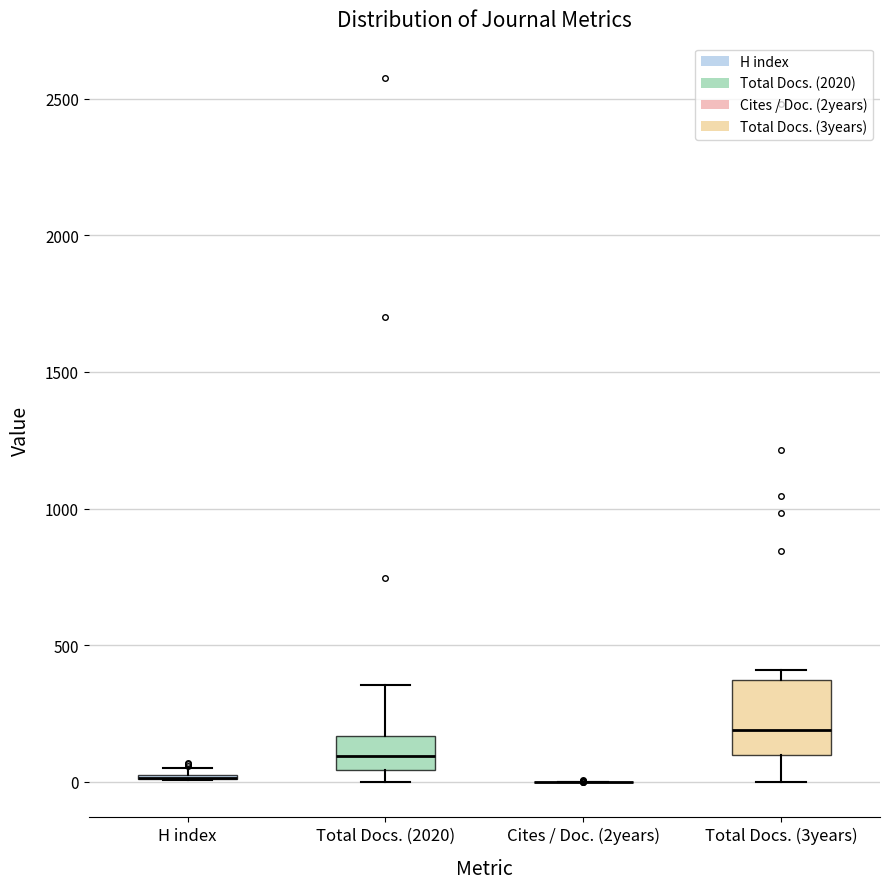

Where is the upper edge of the box for Total Docs. (2020) on the y-axis? The values are not printed on the chart, so give them approximately, as read against the axis.

150